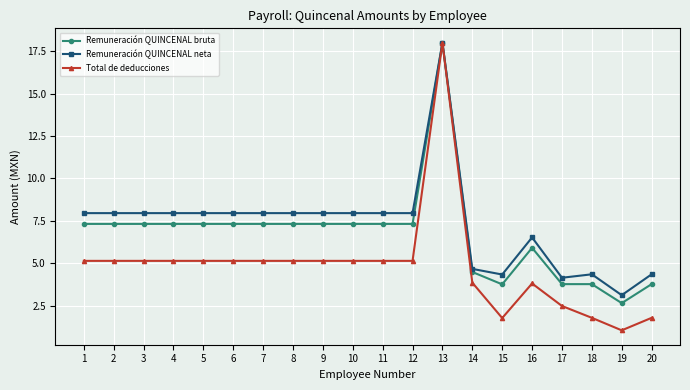

At which category is the sum across all series the highest?

13